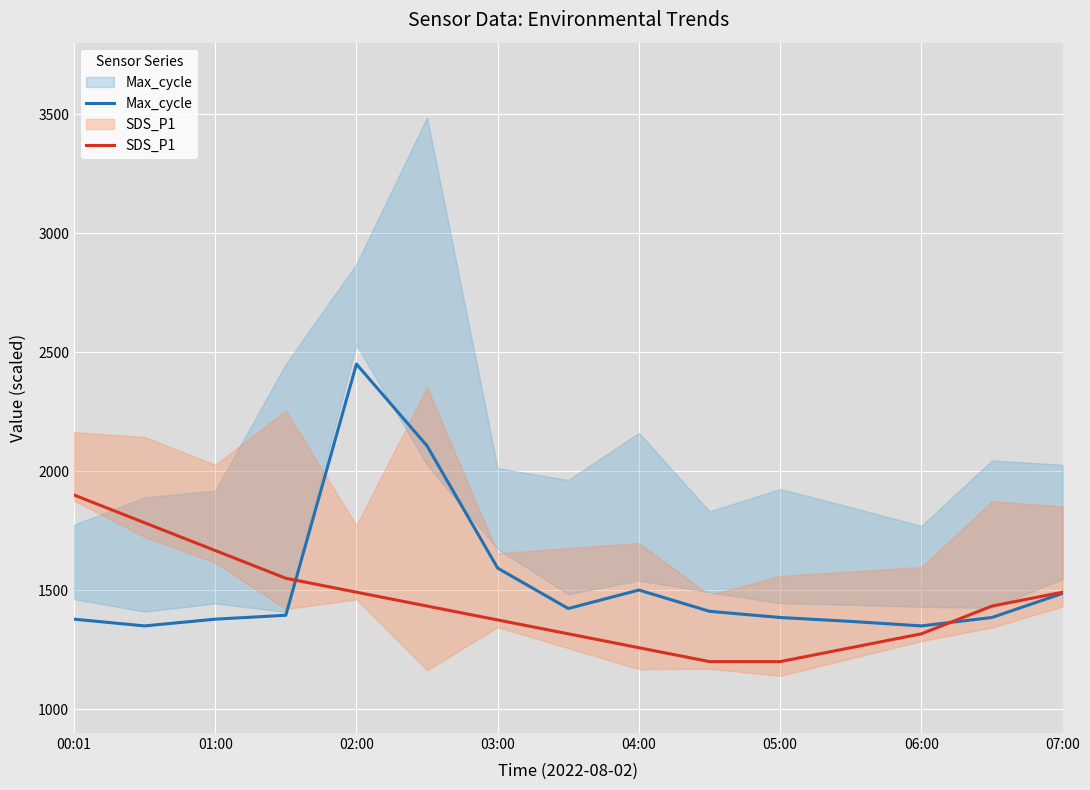

At how many categories does at least one series exceed 1248?

15